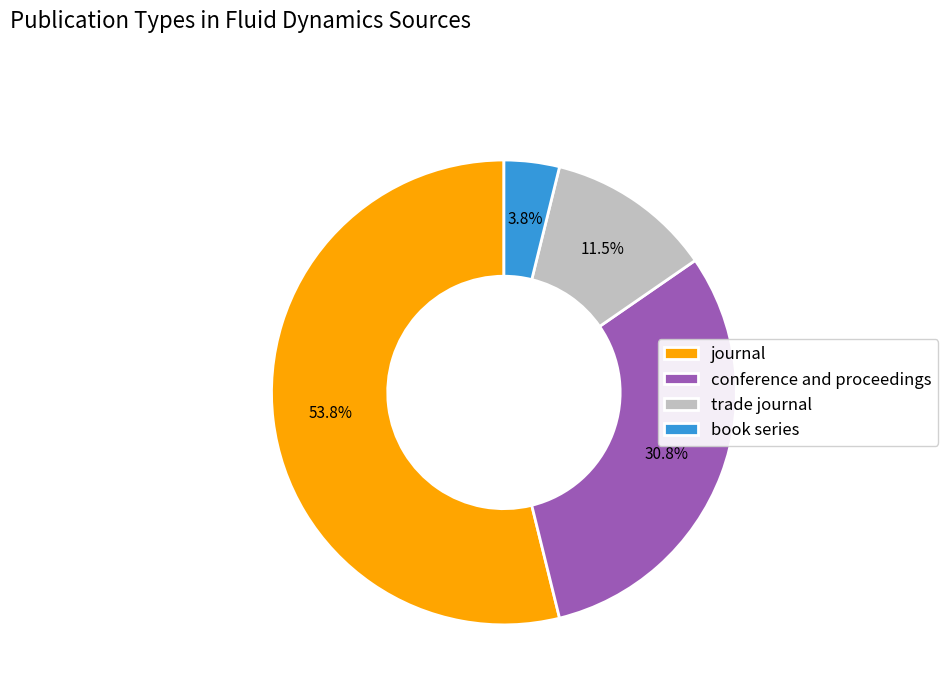

Between conference and proceedings and book series, which is larger?

conference and proceedings